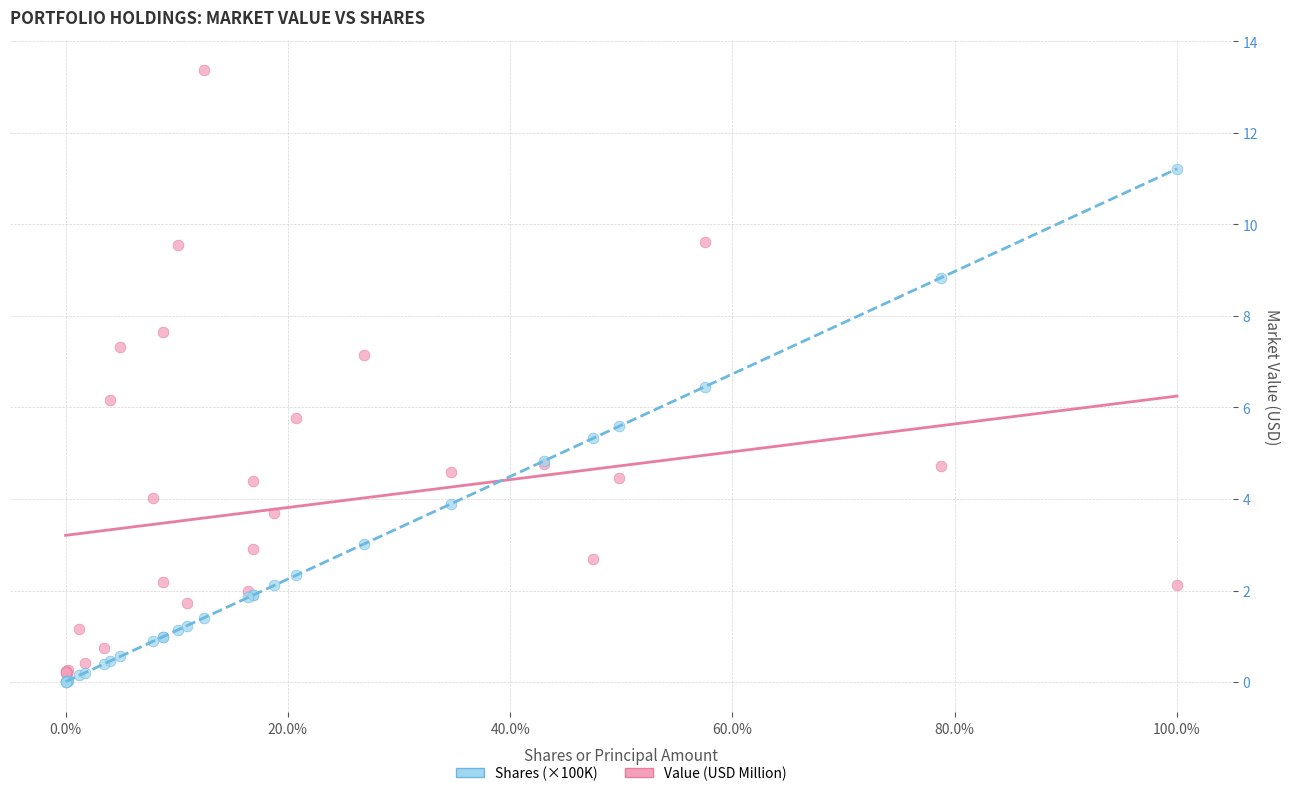

Which series has the widest spread of Y values?

Value (USD Million)